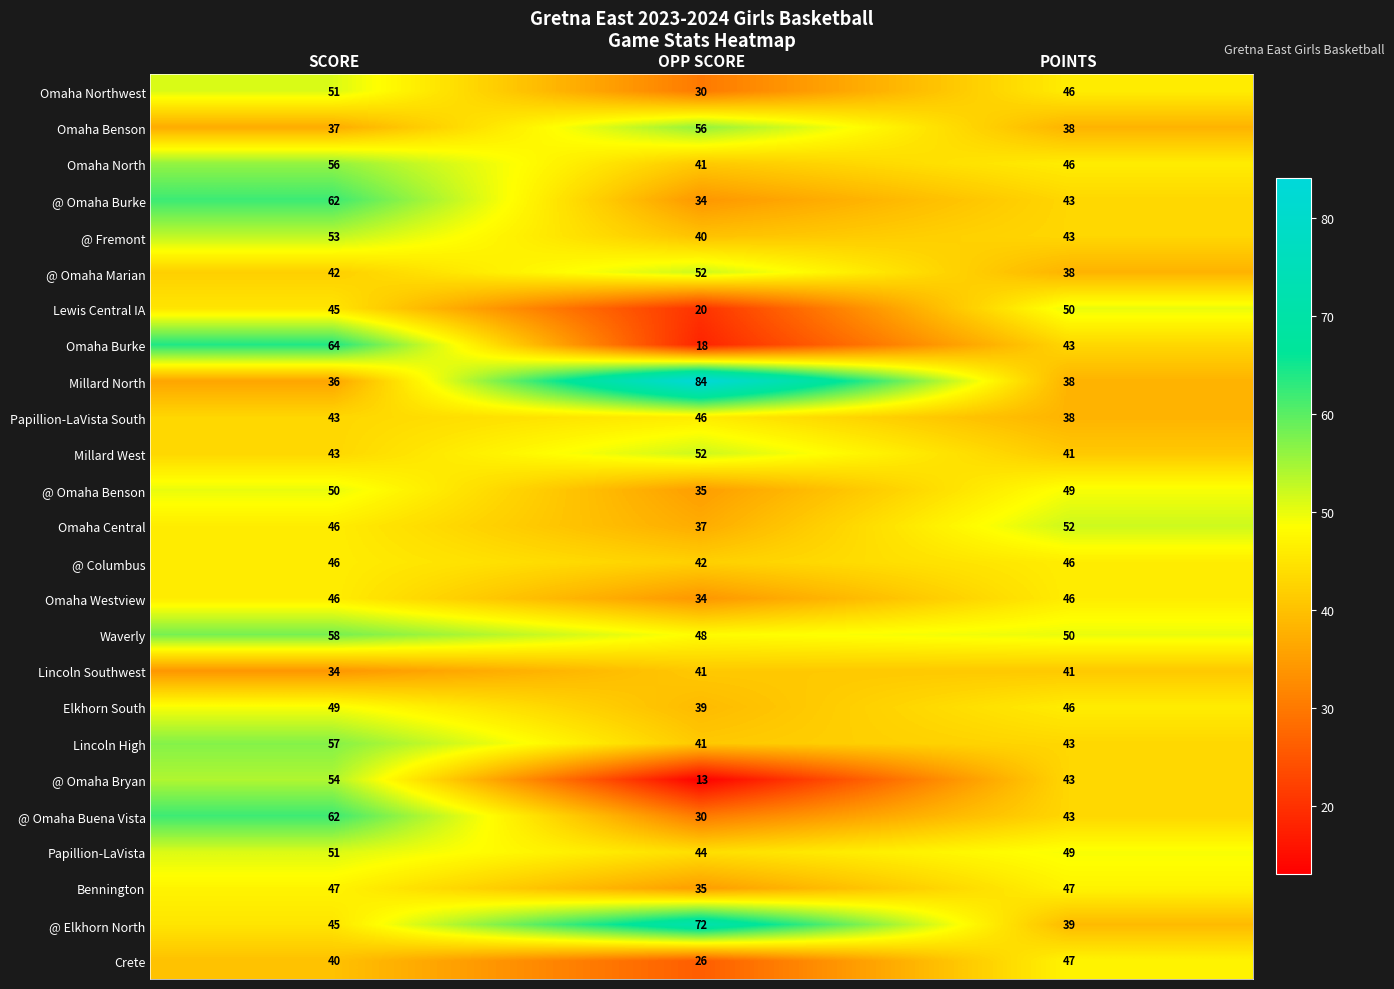

What is the spread (max minus min) of values at POINTS?

14